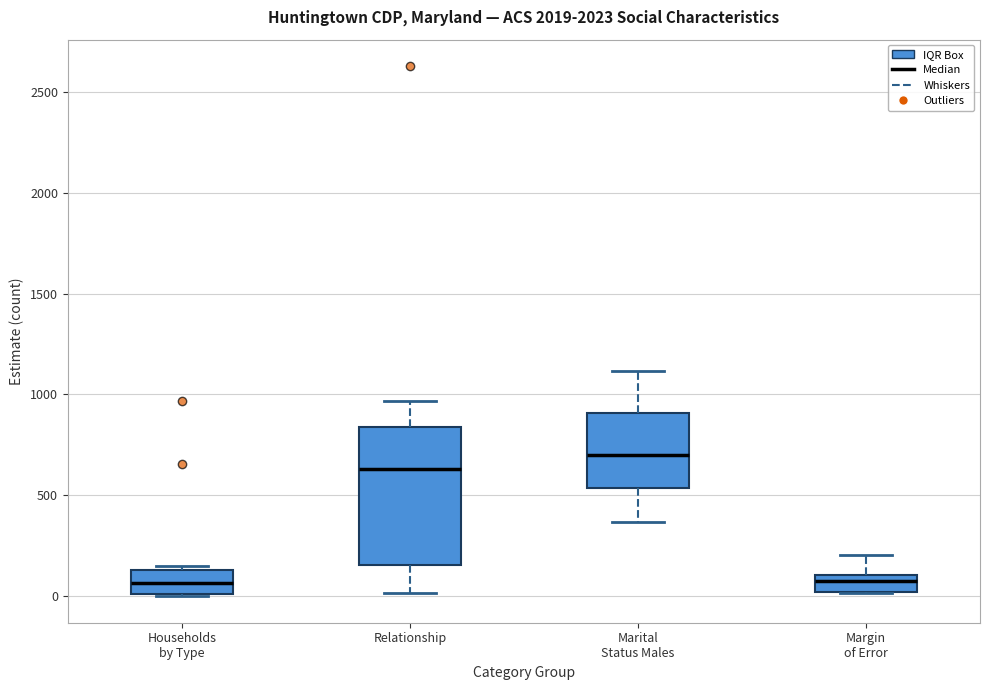

Where does the lower whisker of the box for Relationship end on the y-axis? The values are not printed on the chart, so give them approximately, as read against the axis.

0